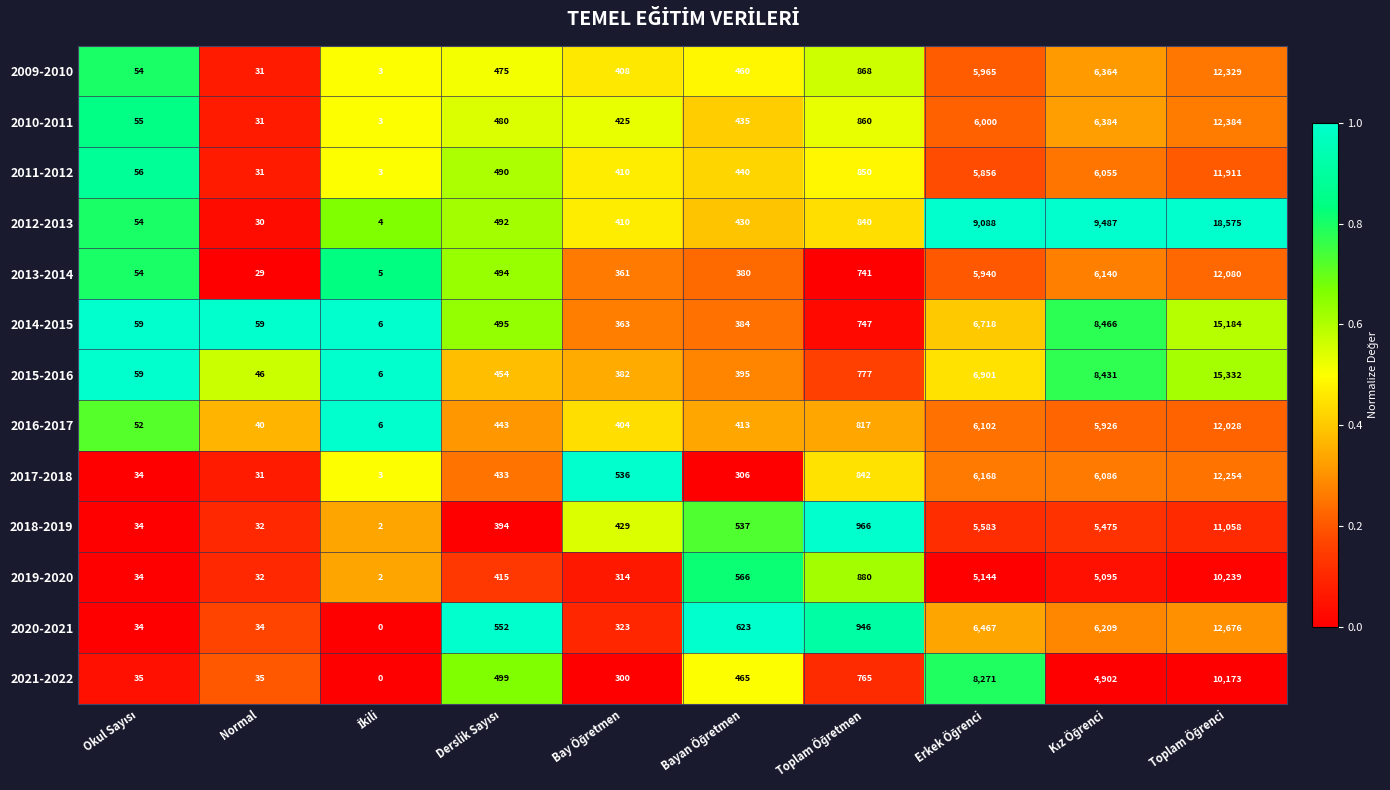

What is the difference between the maximum and minimum values in the 2011-2012 series?

11908